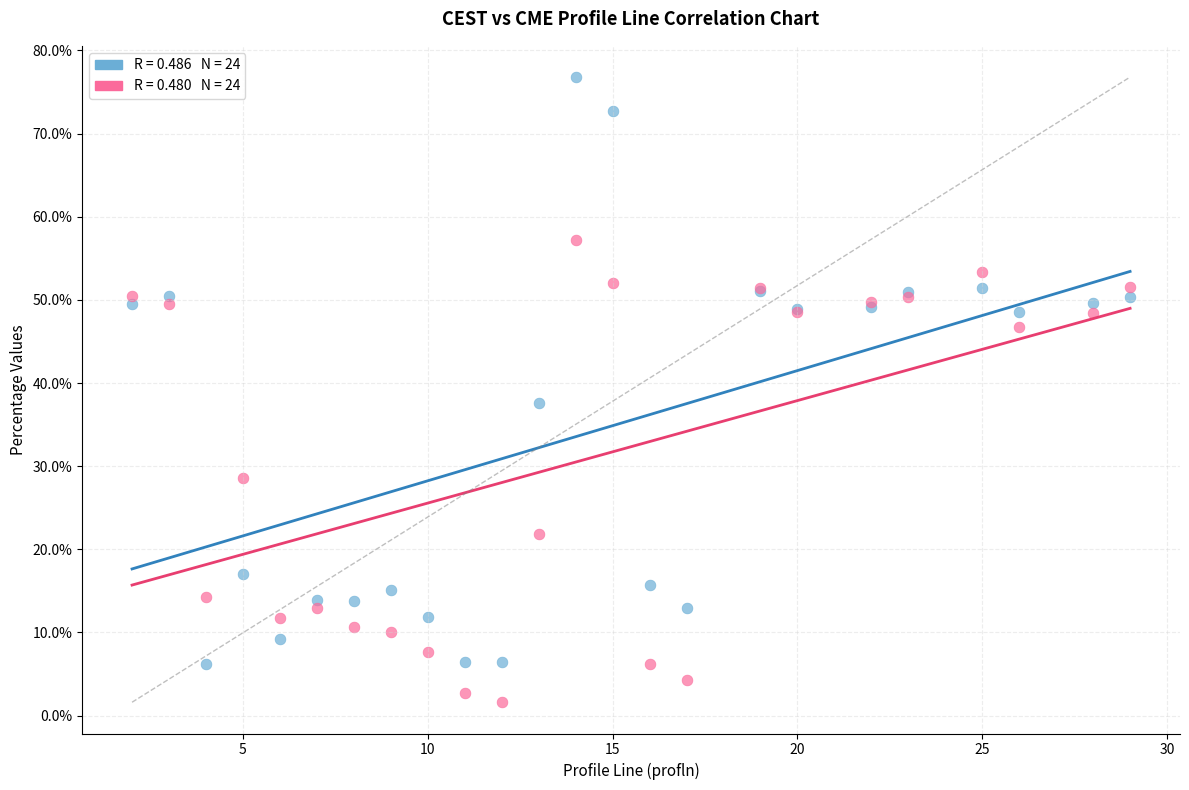

Across all series, what Y value is closest to 39?

37.6